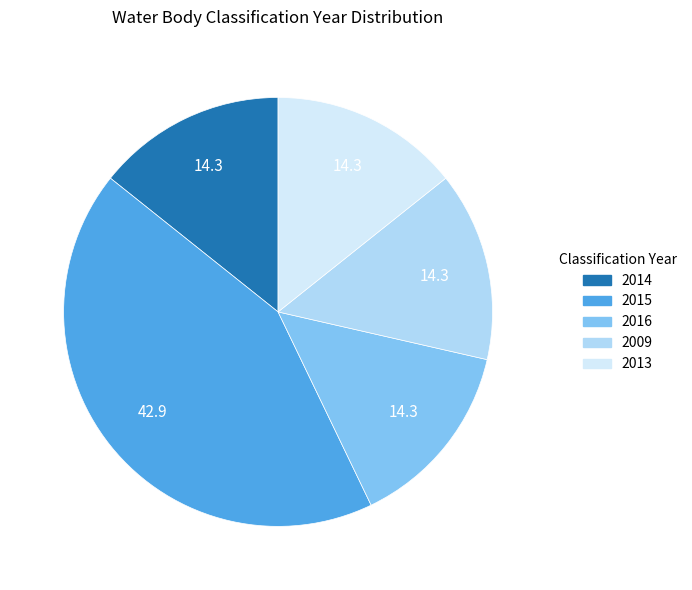

Is 2015 the majority of the pie?

No